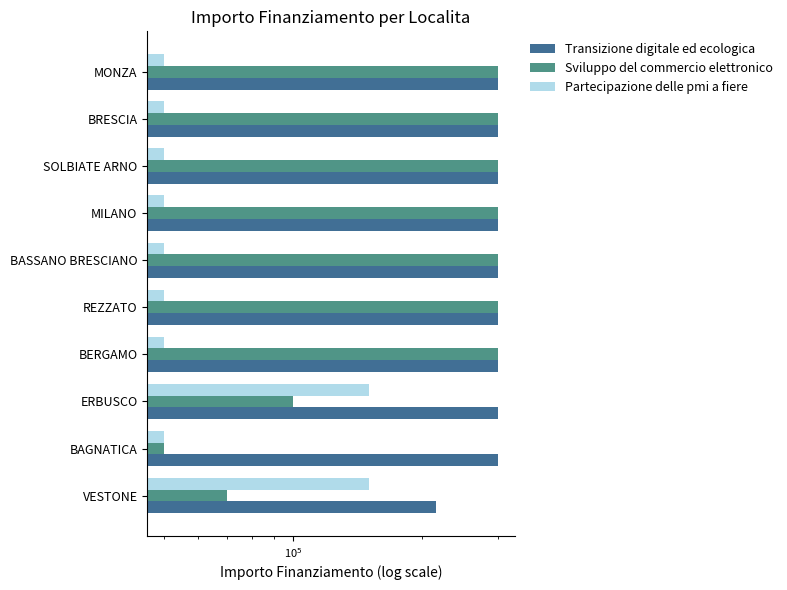

True or false: Partecipazione delle pmi a fiere has a value of 77559 at MONZA.

False